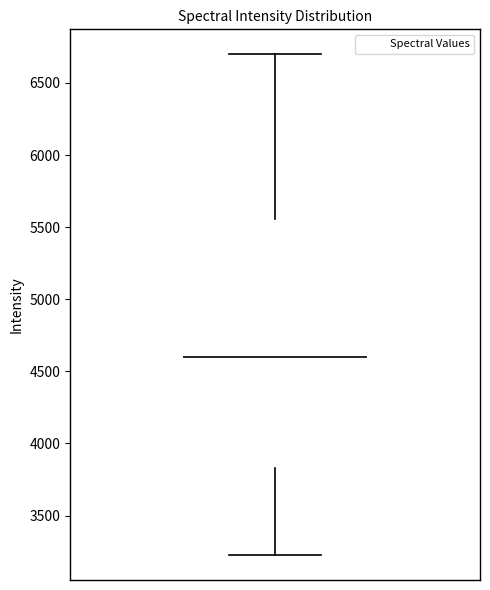

Read this box plot against the y-axis: the position of the median line, the range covered by the box, and the ends of both whiskers. The values are not printed on the chart, so give them approximately, as read against the axis.

median 4600, box 3850 to 5550, whiskers 3250 to 6700